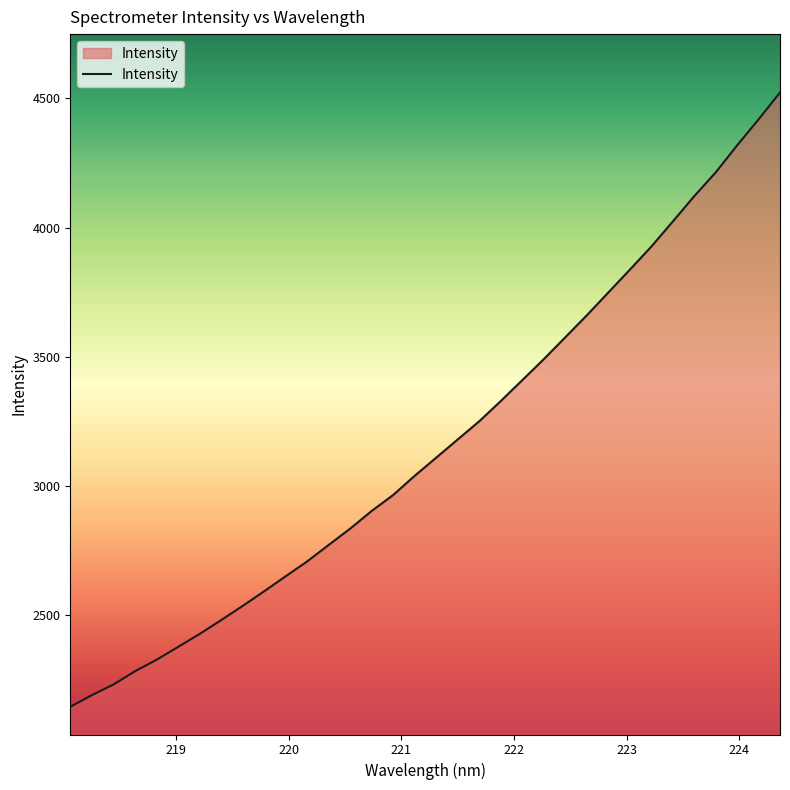

What is the minimum value shown in the chart?

2145.6